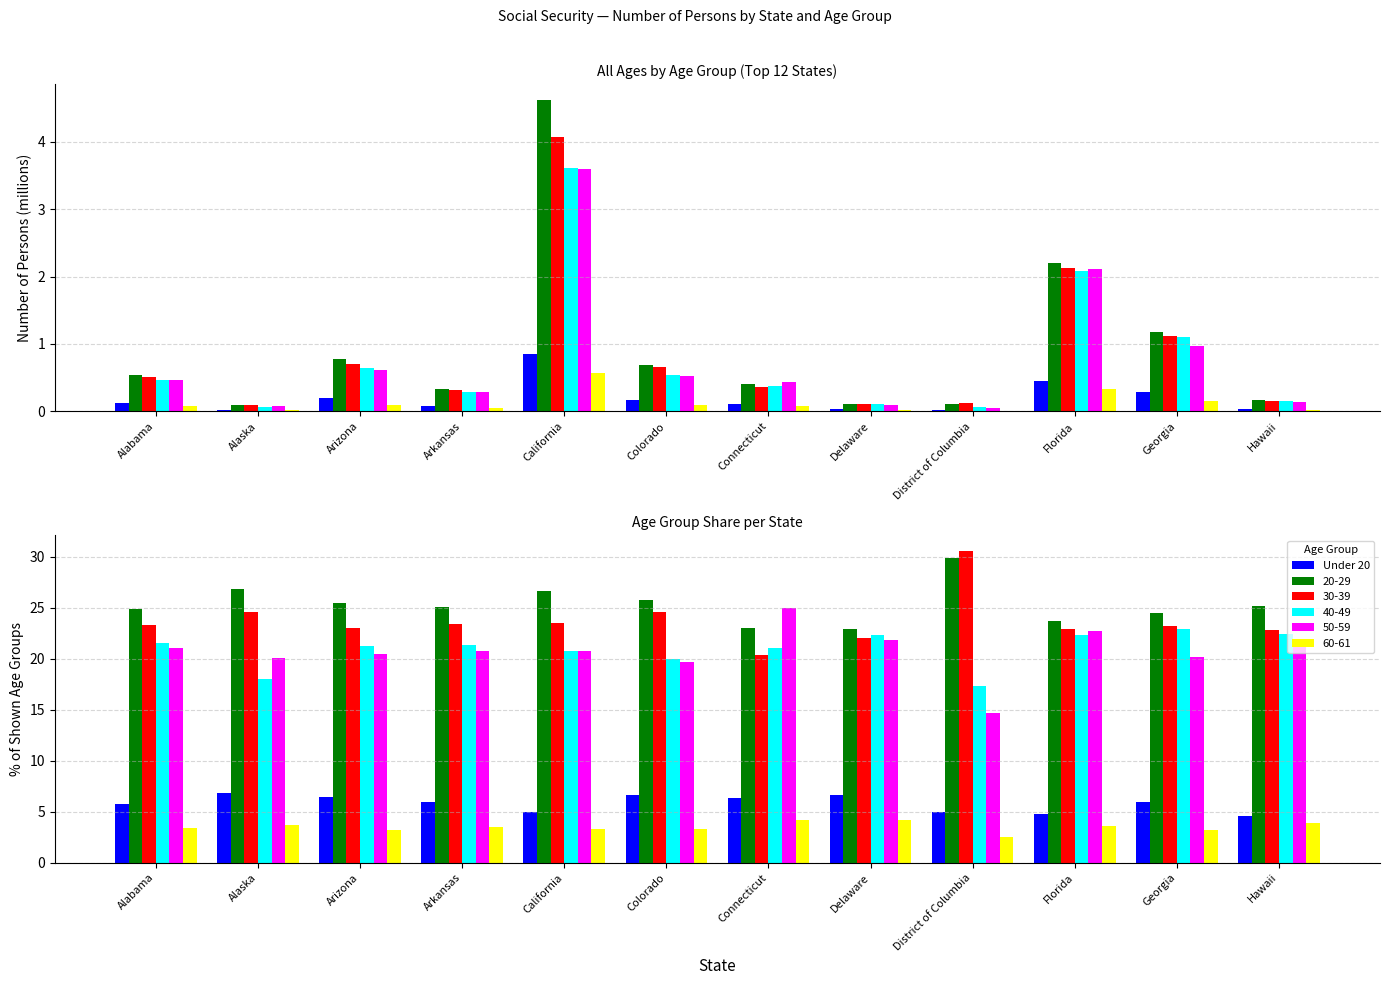

Count the number of categories in the chart.

12